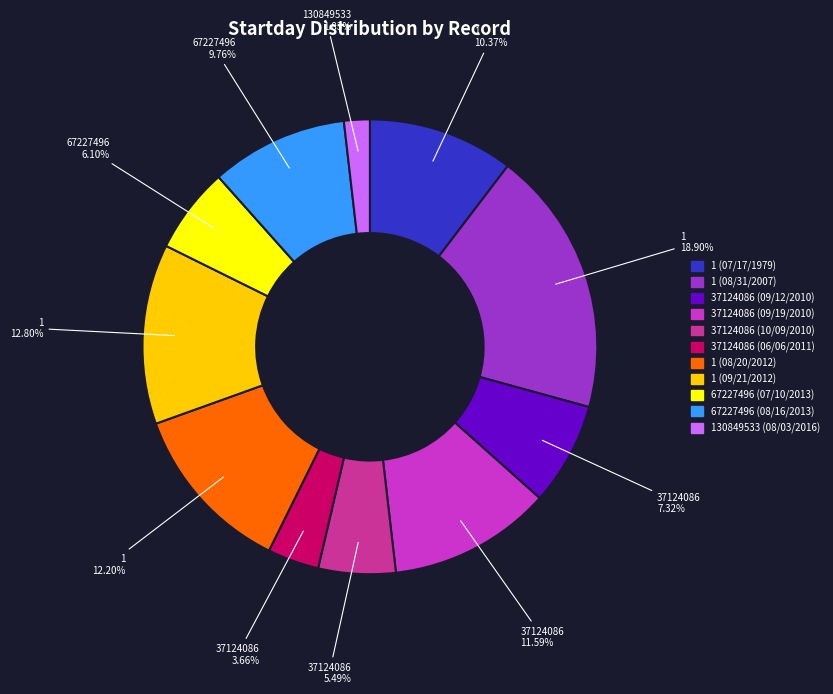

Between 37124086 (09/19/2010) and 37124086 (06/06/2011), which is larger?

37124086 (09/19/2010)